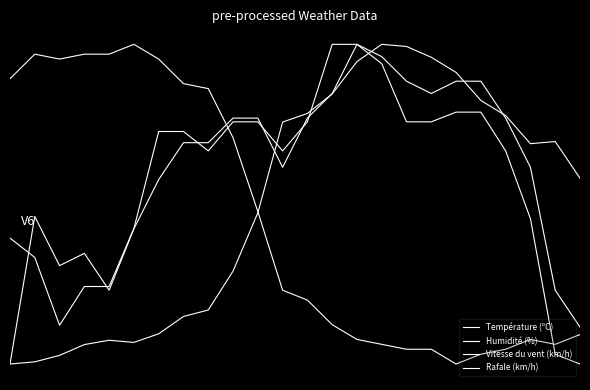

Is this an area chart (filled region under the line)?

No